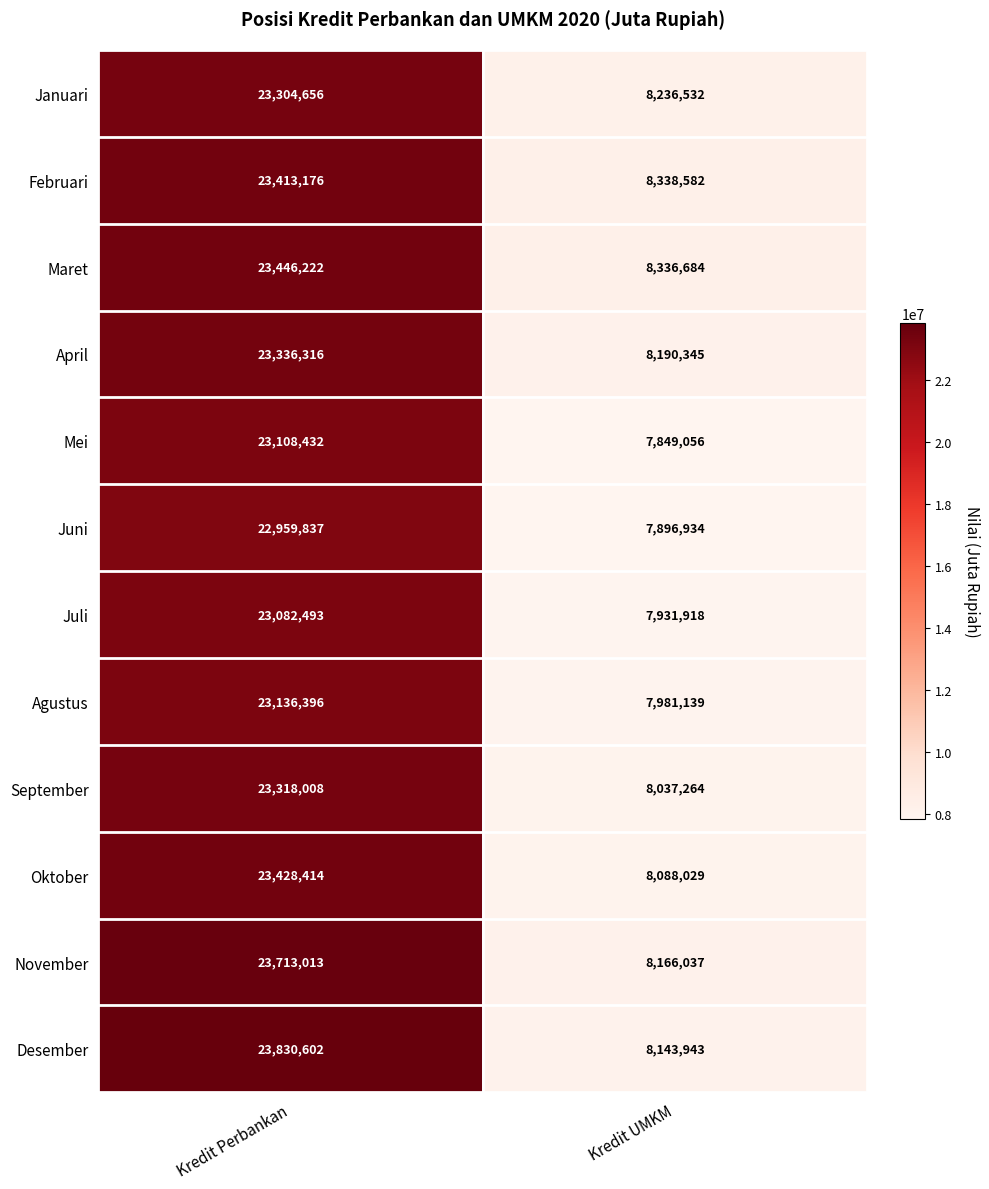

Read the Juni value at Kredit Perbankan, to the nearest 50.

22959850